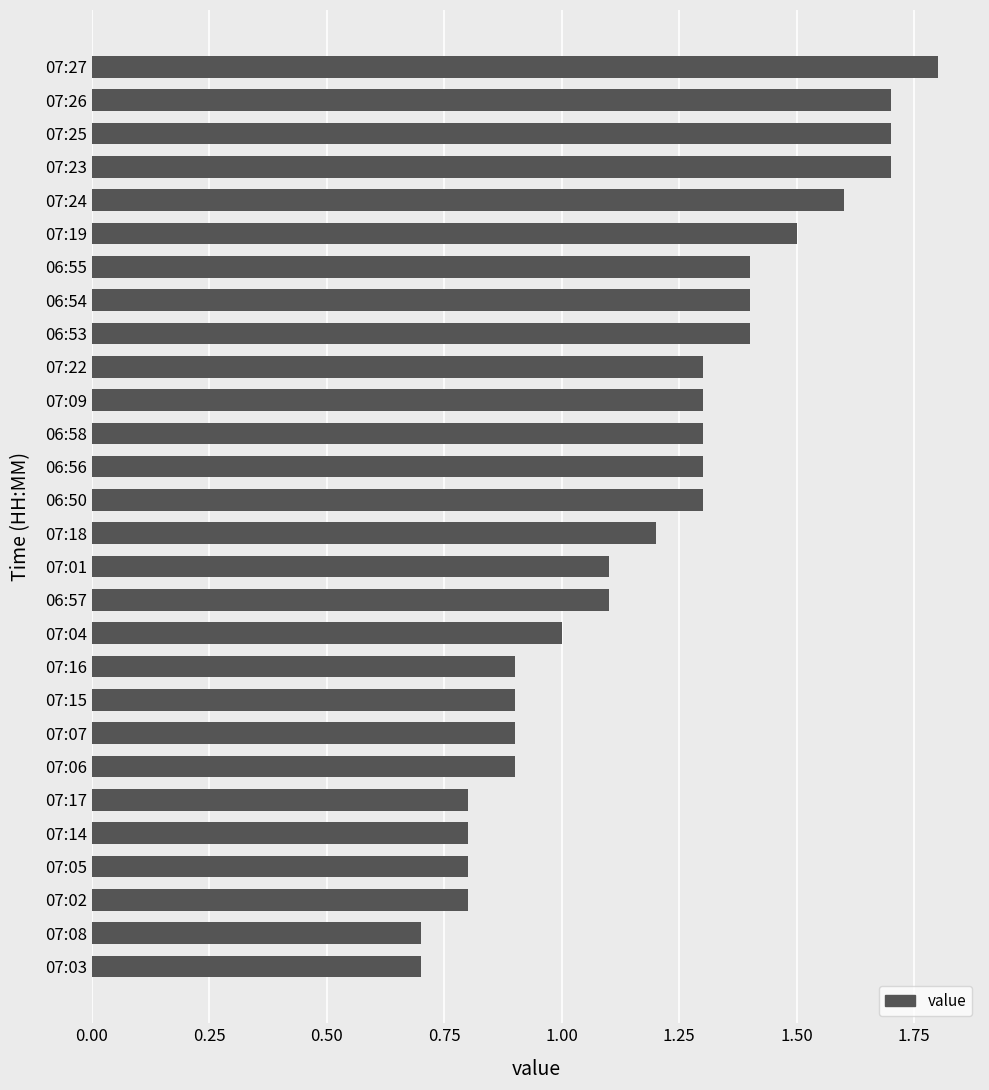

Read the value at 07:08.

0.7